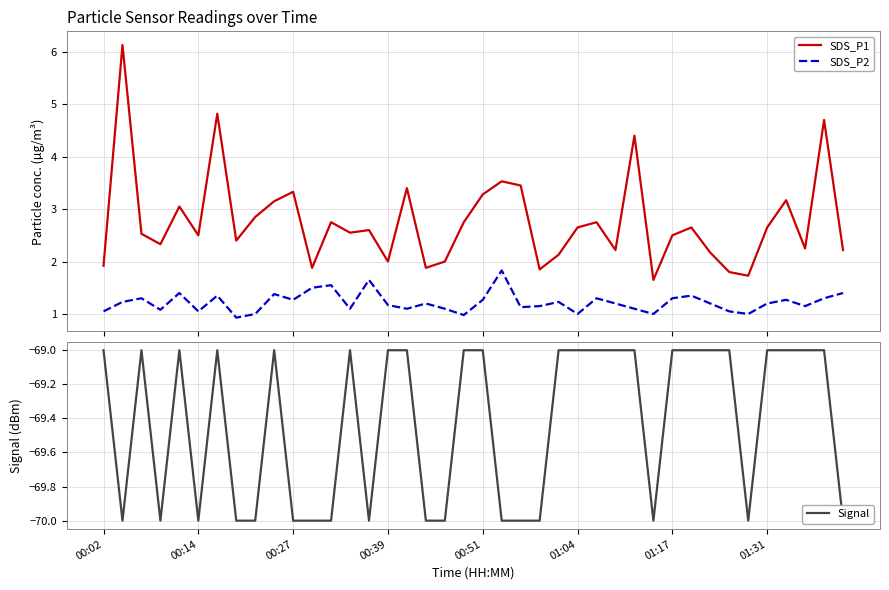

How many Signal values are between -70 and -69?

40